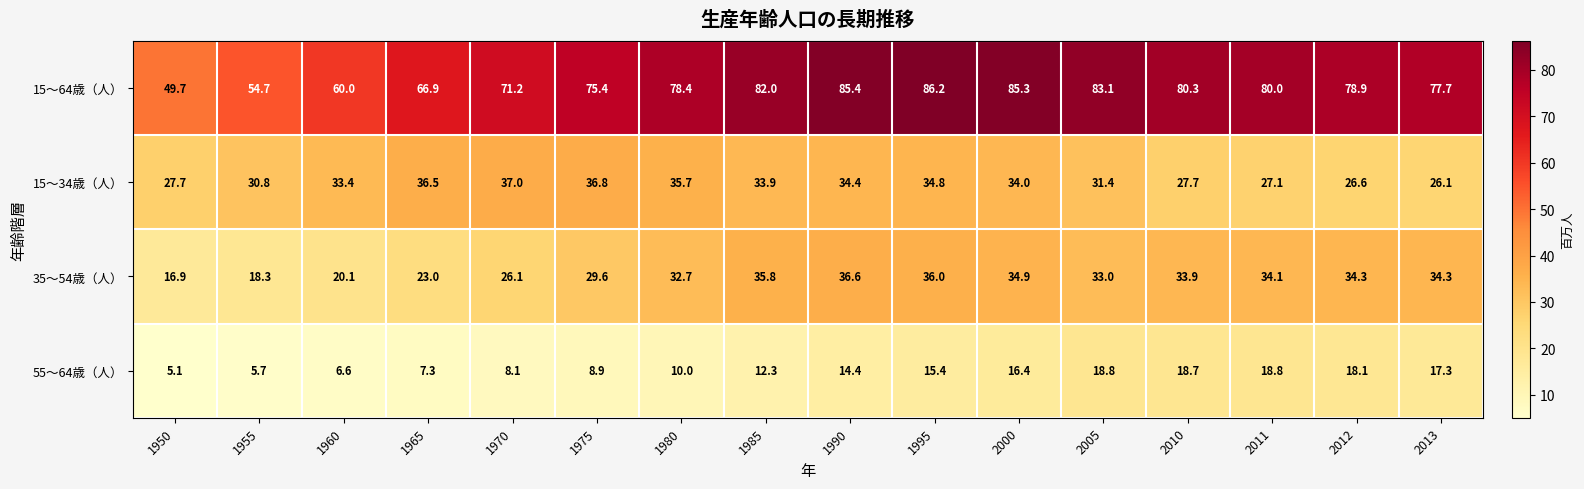

At which category does the chart reach its peak across all series?

1995